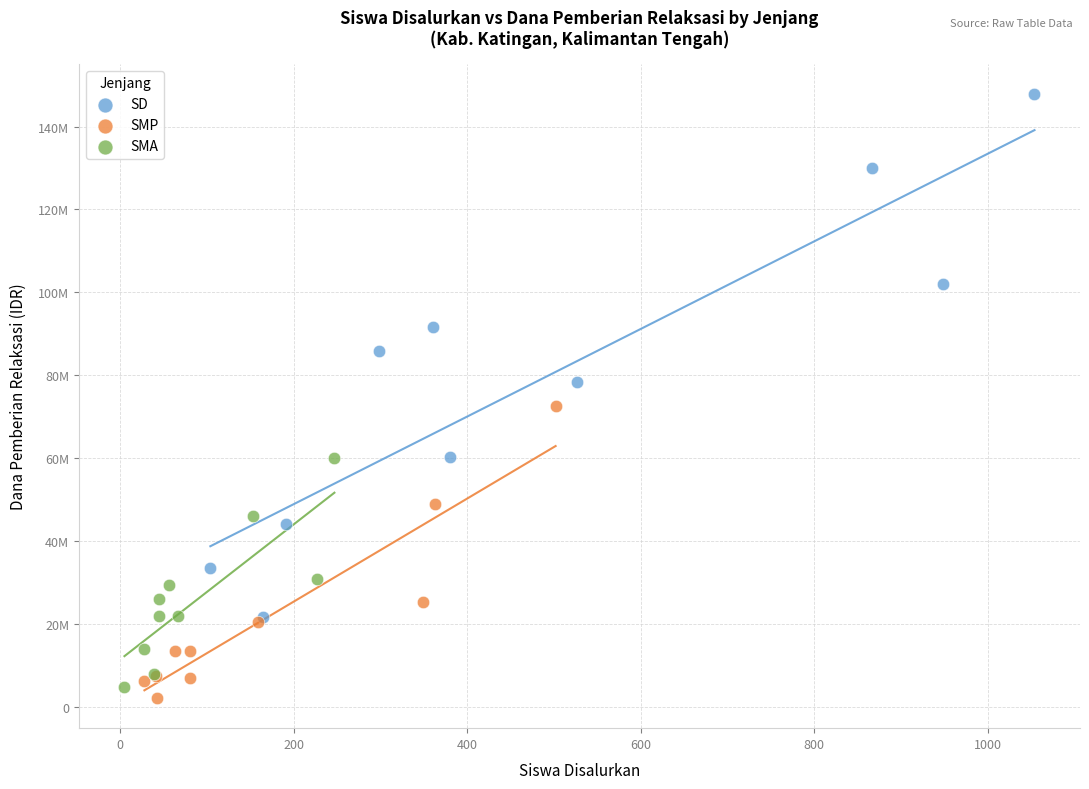

Which series reaches the minimum Y coordinate?

SMP